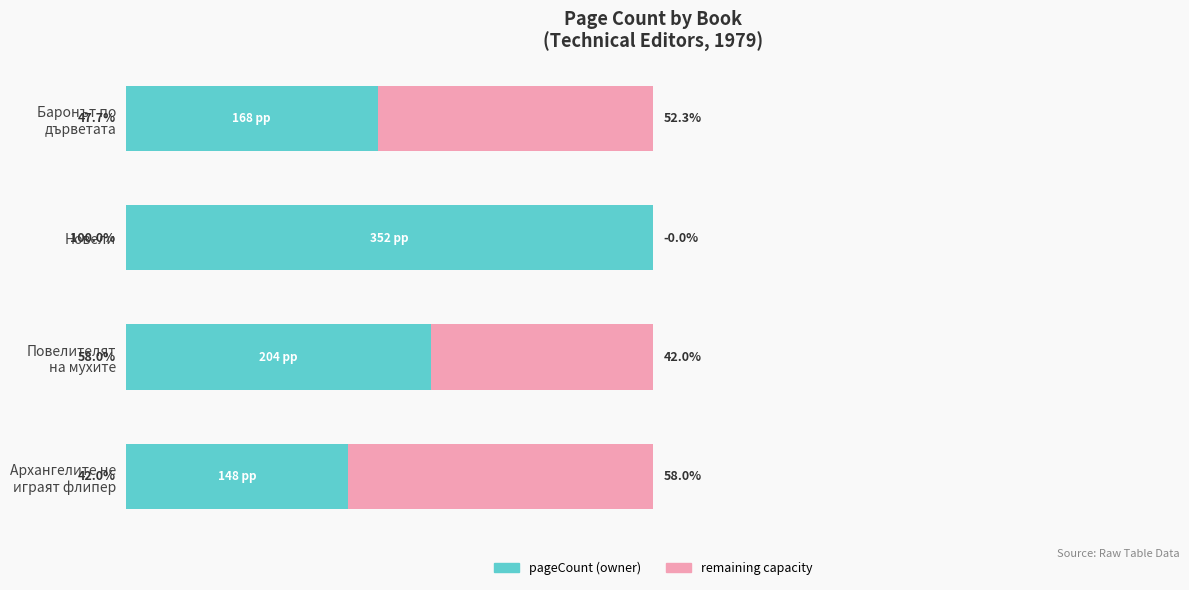

True or false: remaining has a value of 22.6 at Баронът по дърветата.

False